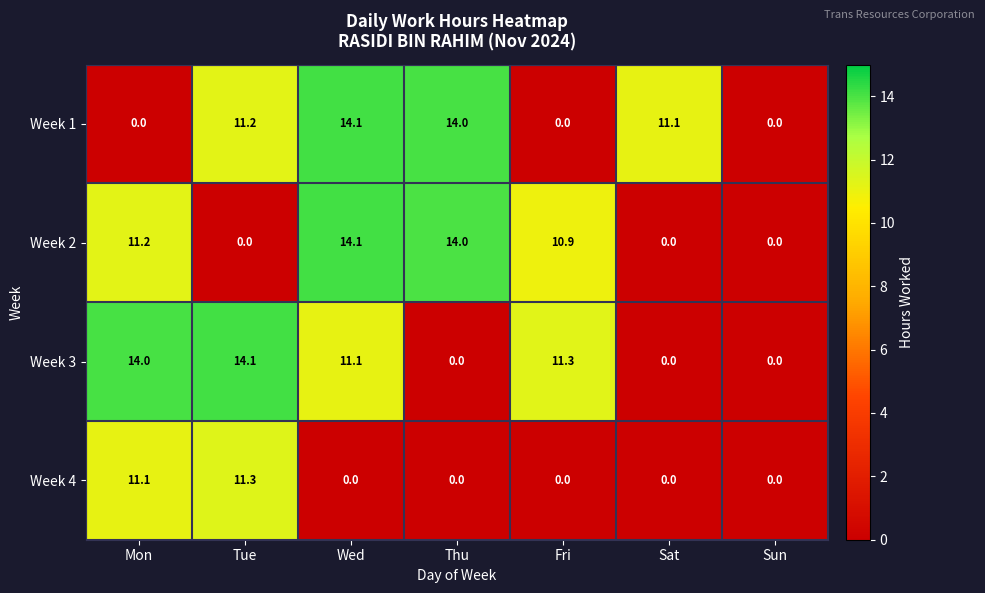

Which series changed the most between Fri and Sat?

Week 3